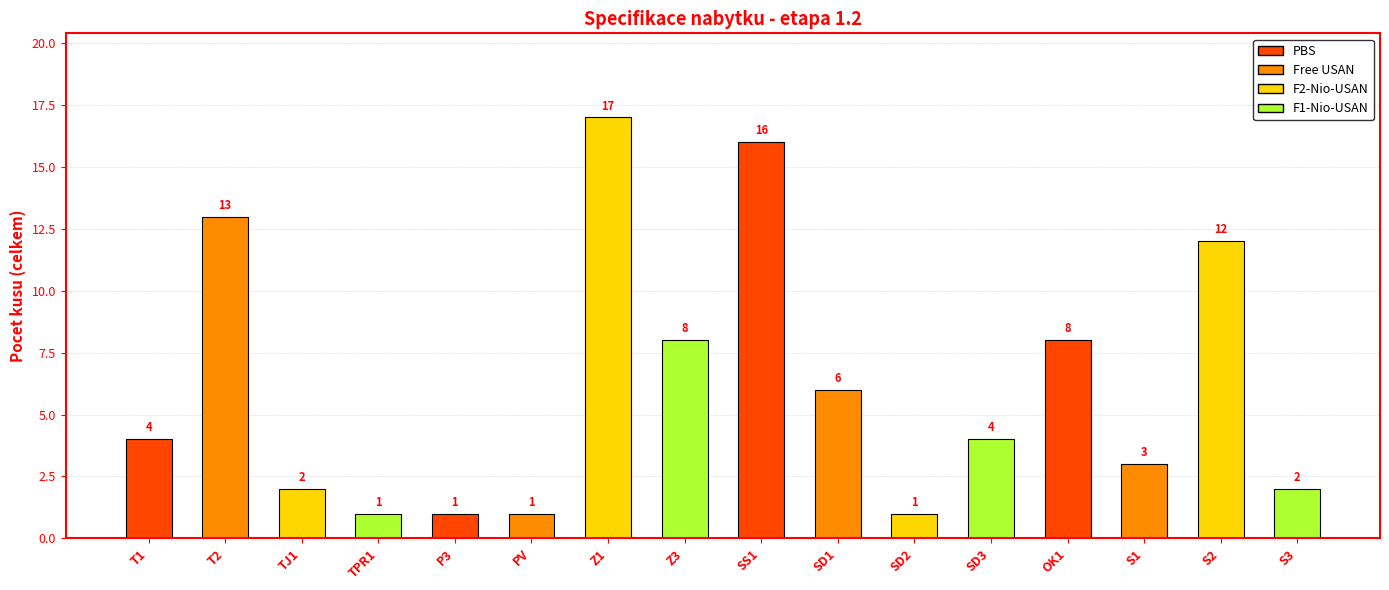

Reading right to left, list all the values displayed in this chart.

S3=2	S2=12	S1=3	OK1=8	SD3=4	SD2=1	SD1=6	SS1=16	Z3=8	Z1=17	PV=1	P3=1	TPR1=1	TJ1=2	T2=13	T1=4